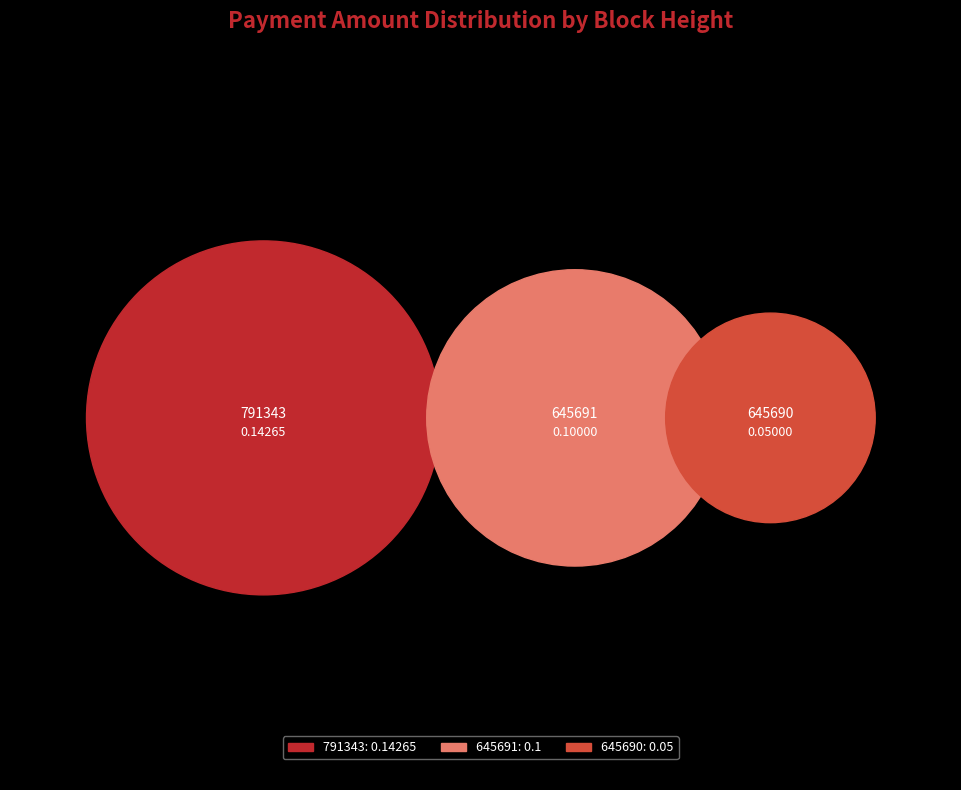

What is the largest slice in the pie chart?

791343